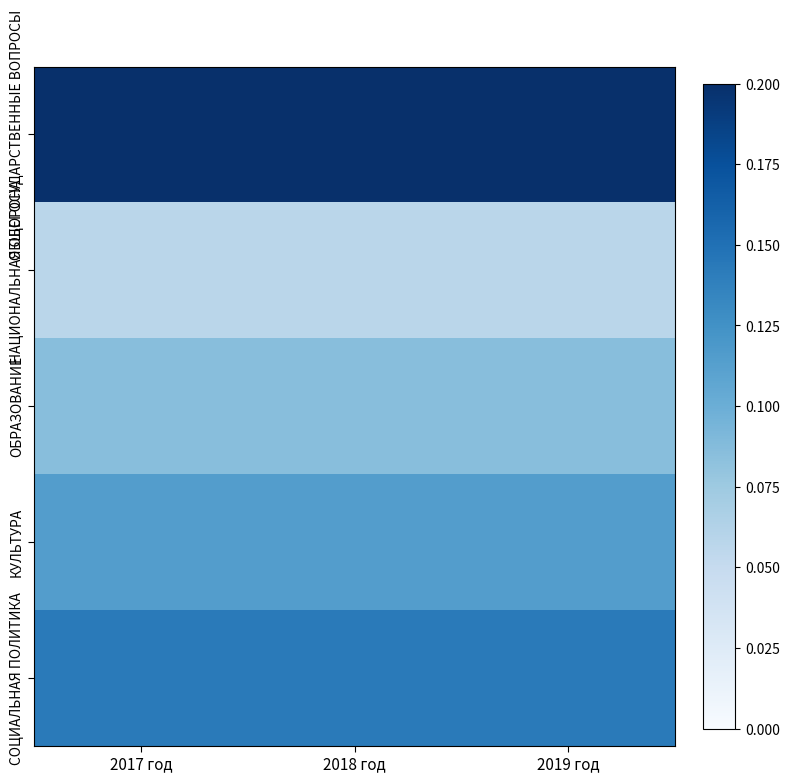

At which category is the sum across all series the highest?

2017 год